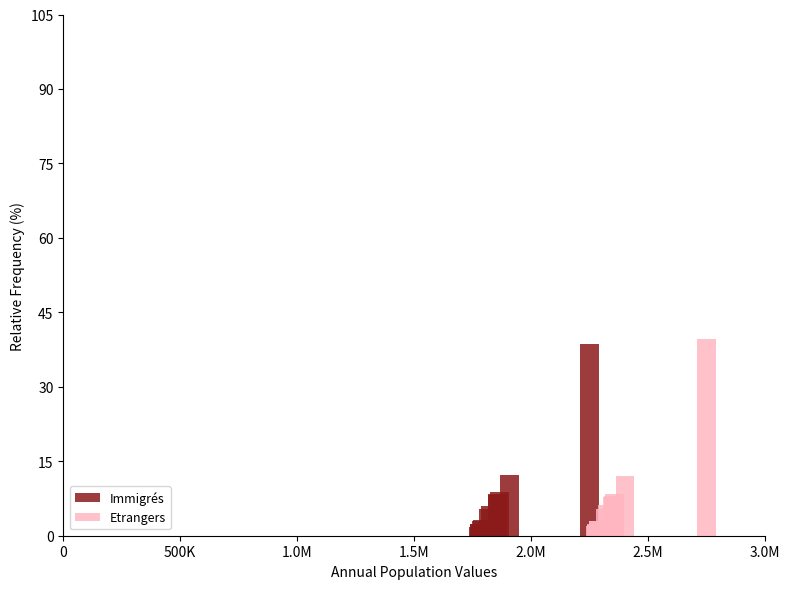

How many bars are there in total?

24